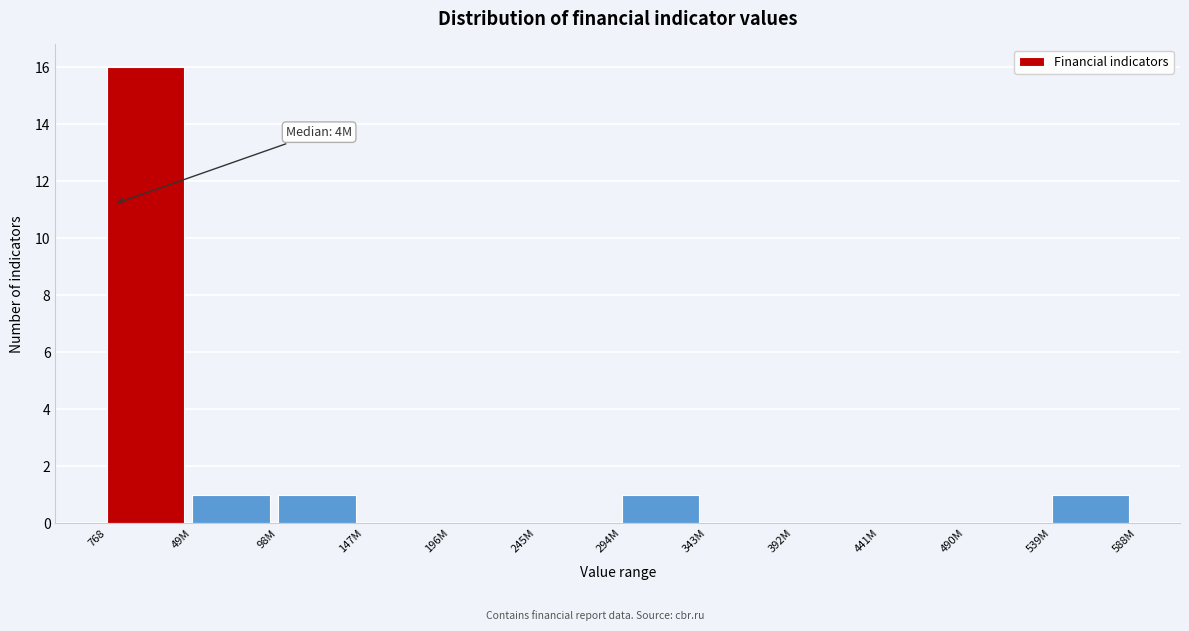

Reading right to left, transcribe all the data shown in this chart.

539M=1	490M=0	441M=0	392M=0	343M=0	294M=1	245M=0	196M=0	147M=0	98M=1	49M=1	768=16